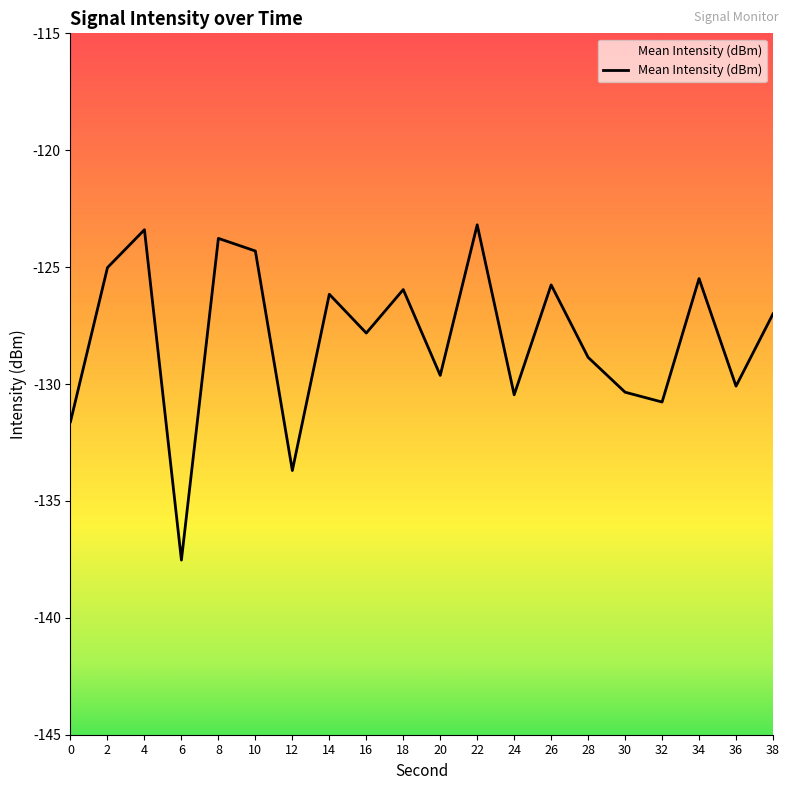

True or false: the data shows -201.2 at 28.

False